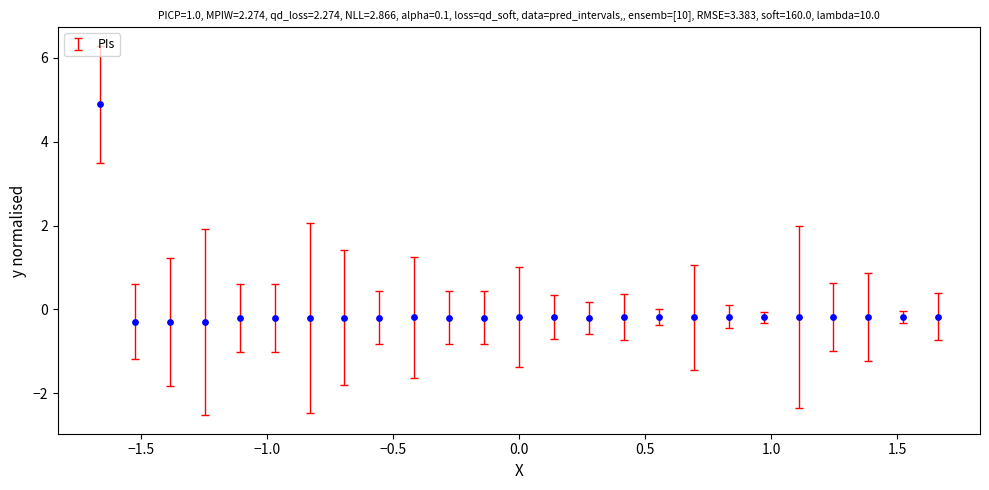

What is the range of X values (max minus min)?

3.3